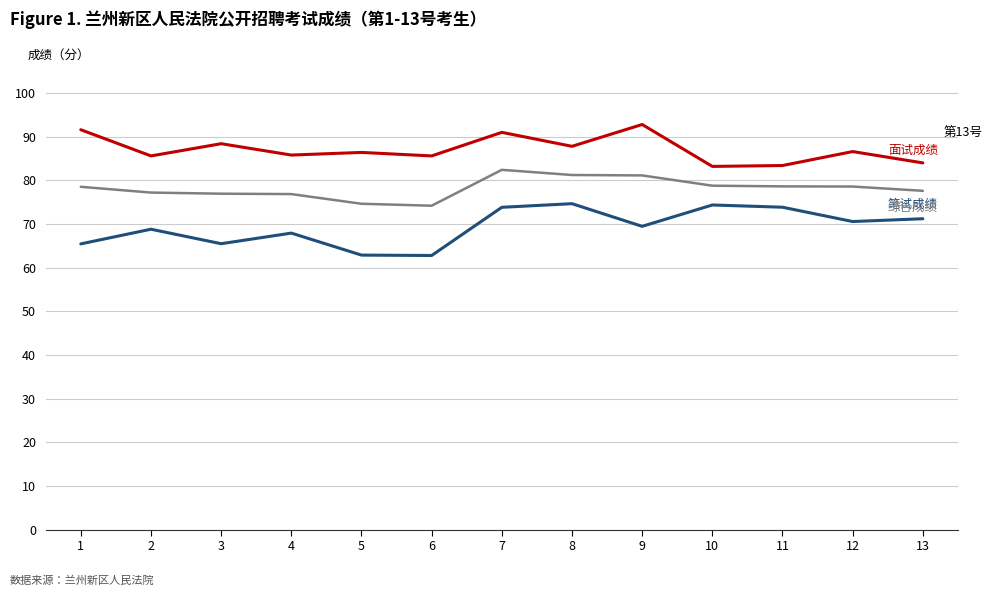

What is the spread (max minus min) of values at 12?

16.0